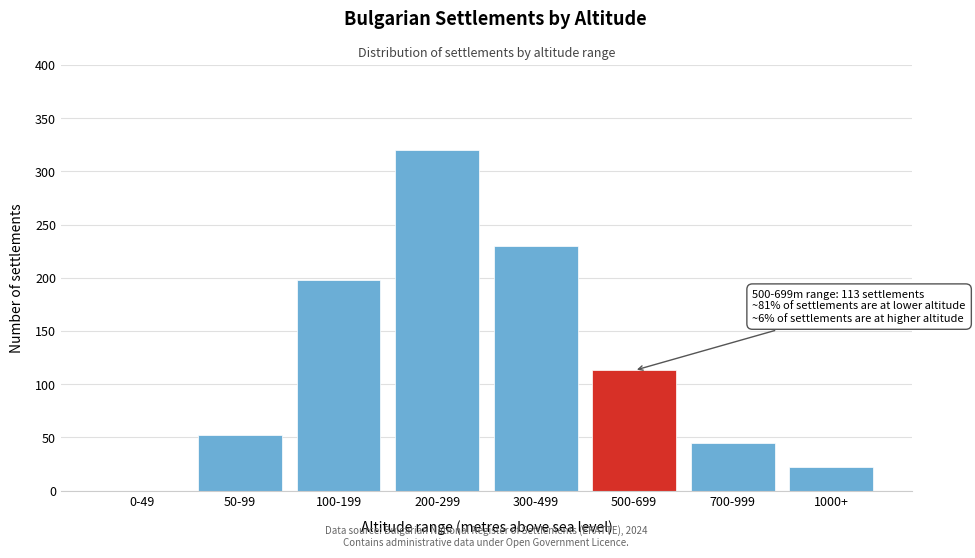

Reading left to right, what are all the values shown in this chart?

0-49=0	50-99=52	100-199=198	200-299=320	300-499=230	500-699=113	700-999=45	1000+=22